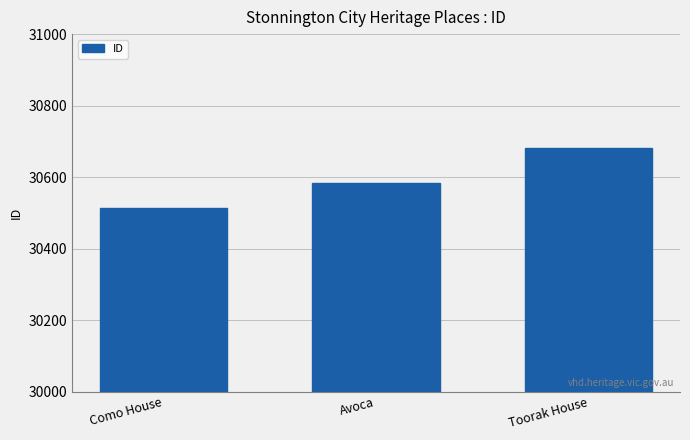

Reading left to right, extract all data points from this chart.

30514	30584	30682